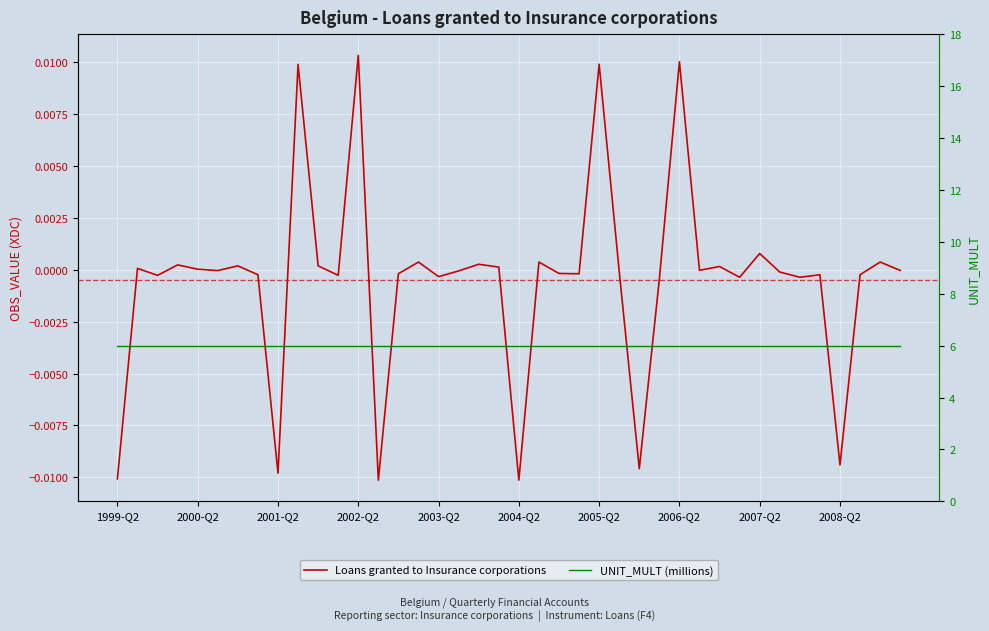

True or false: UNIT_MULT (millions) has more than 0 interior local peaks.

False